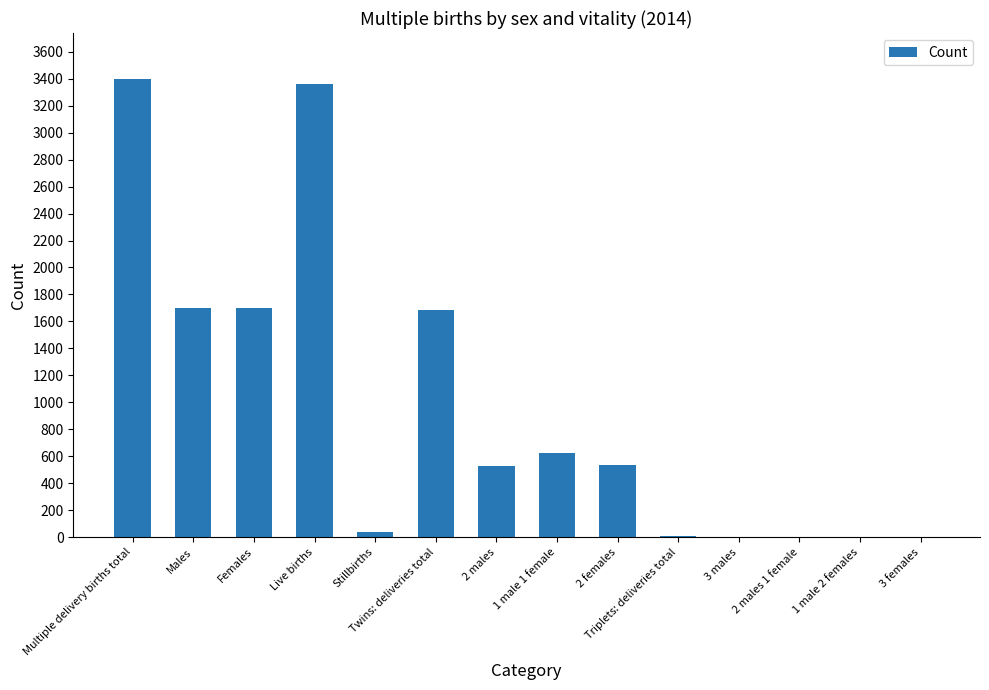

What is the greatest value displayed?

3399